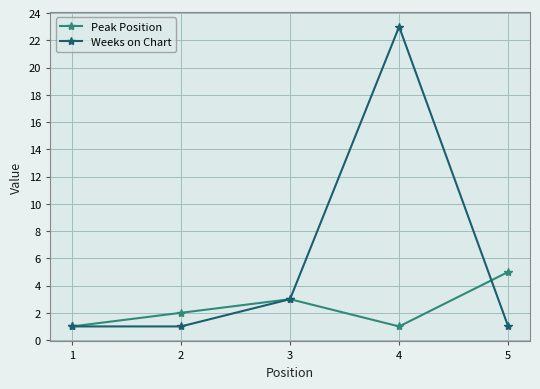

What is the approximate value of Weeks on Chart at 3?

3